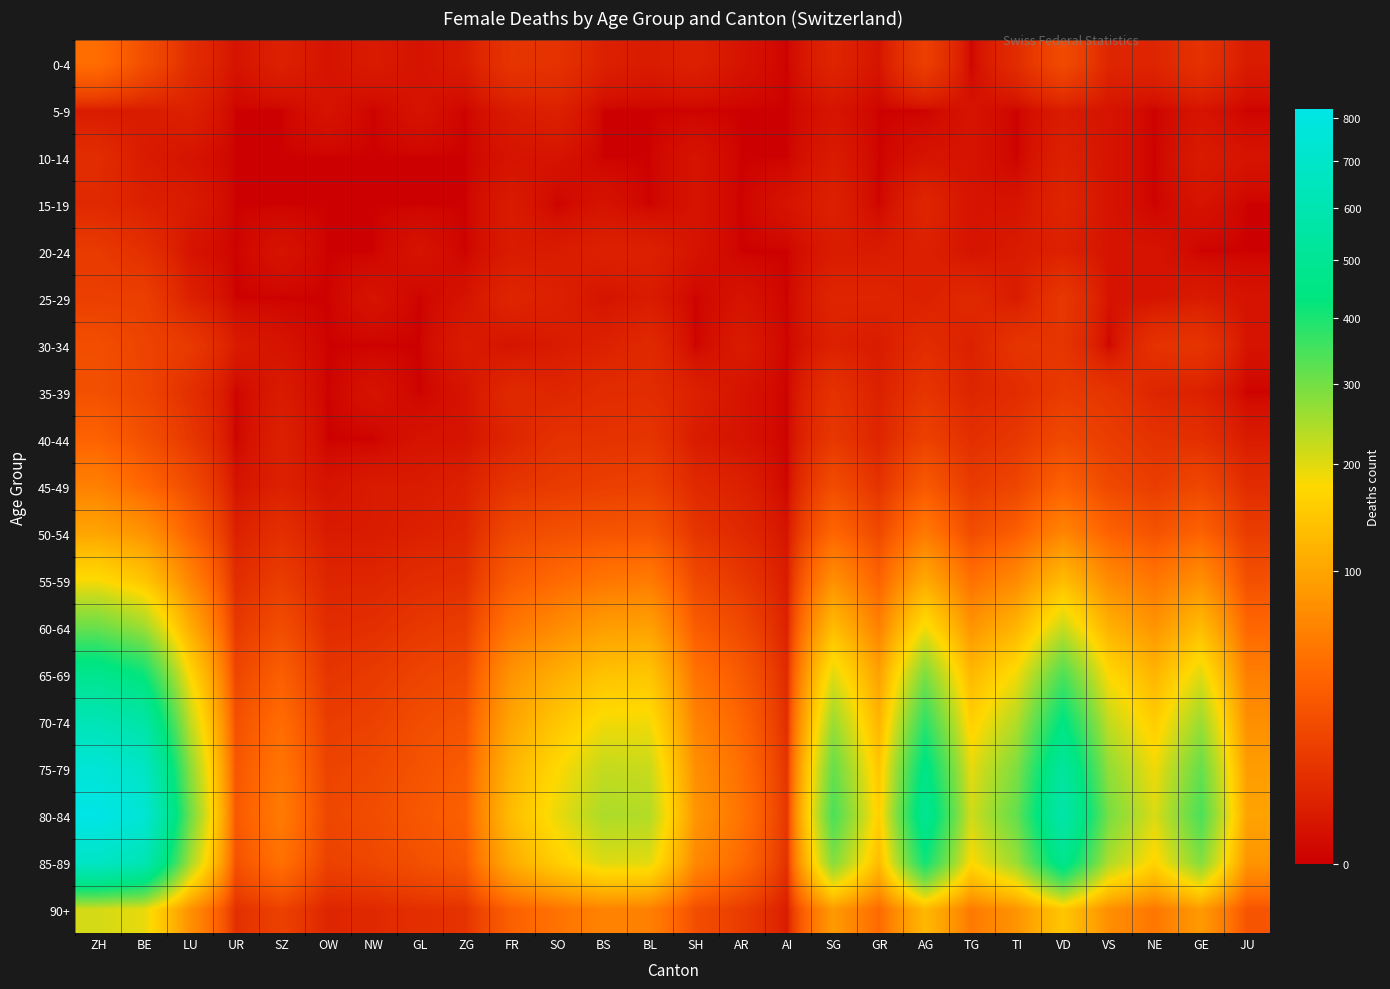

At which category does the chart reach its minimum across all series?

AI